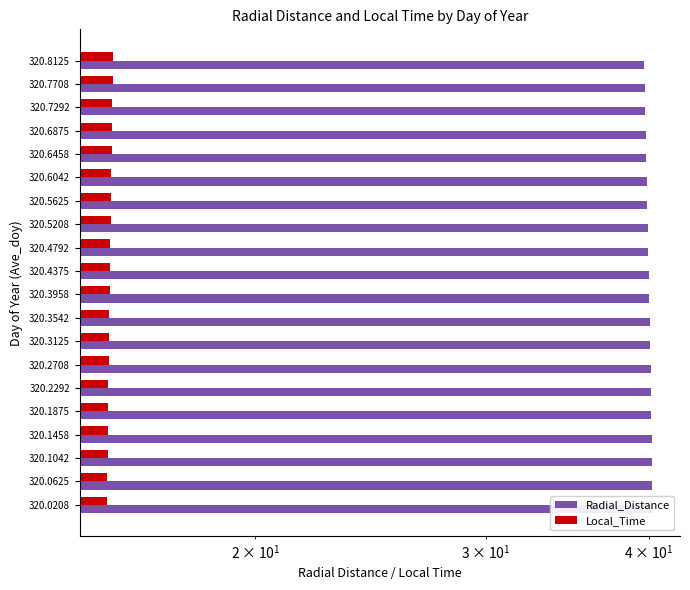

Is it true that Radial_Distance equals 39.7 at 320.7708?

True